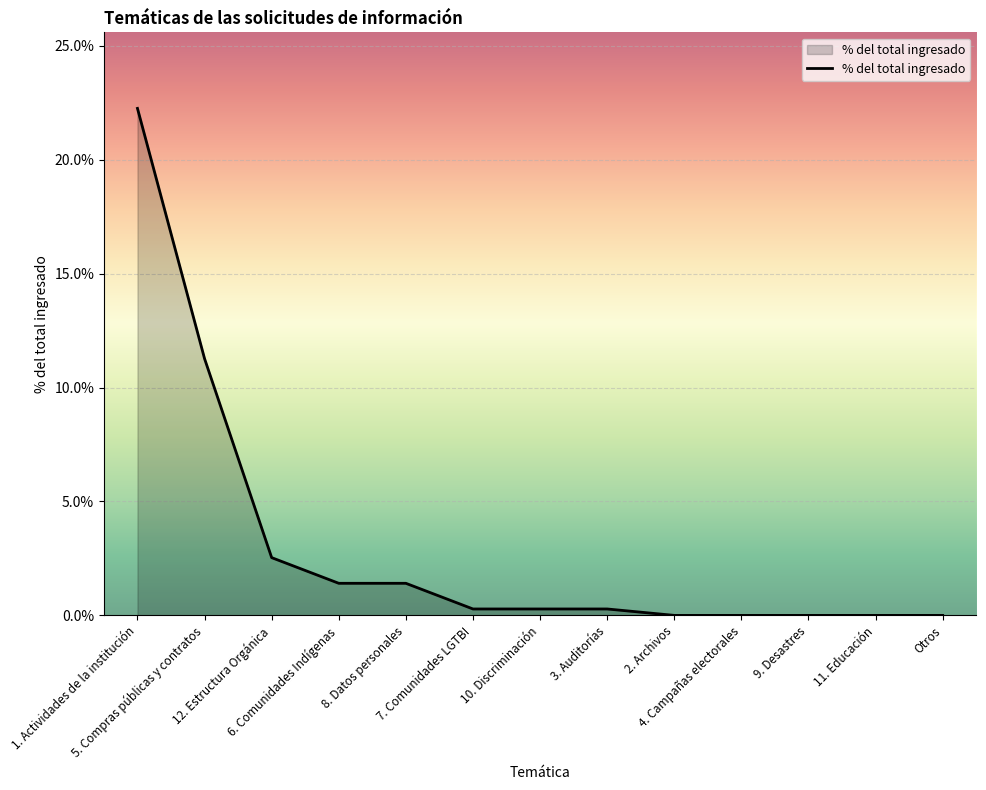

The chart shows a value of 0.3 at 3. Auditorías. True or false?

True